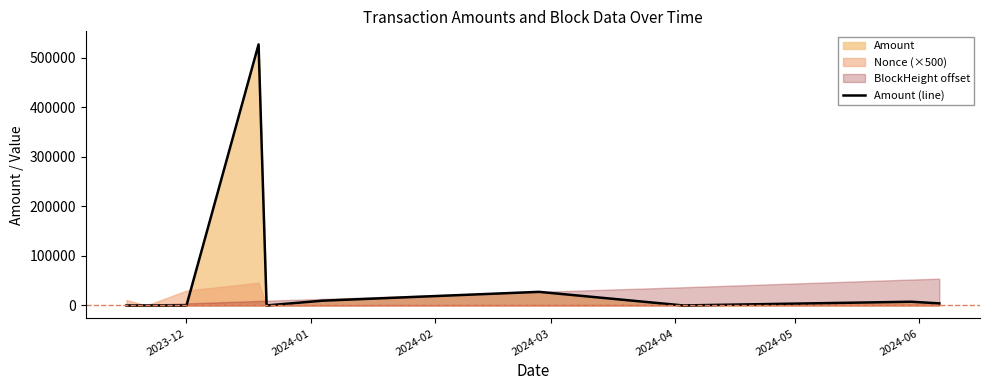

What is the maximum value for Amount (line)?

527480.1